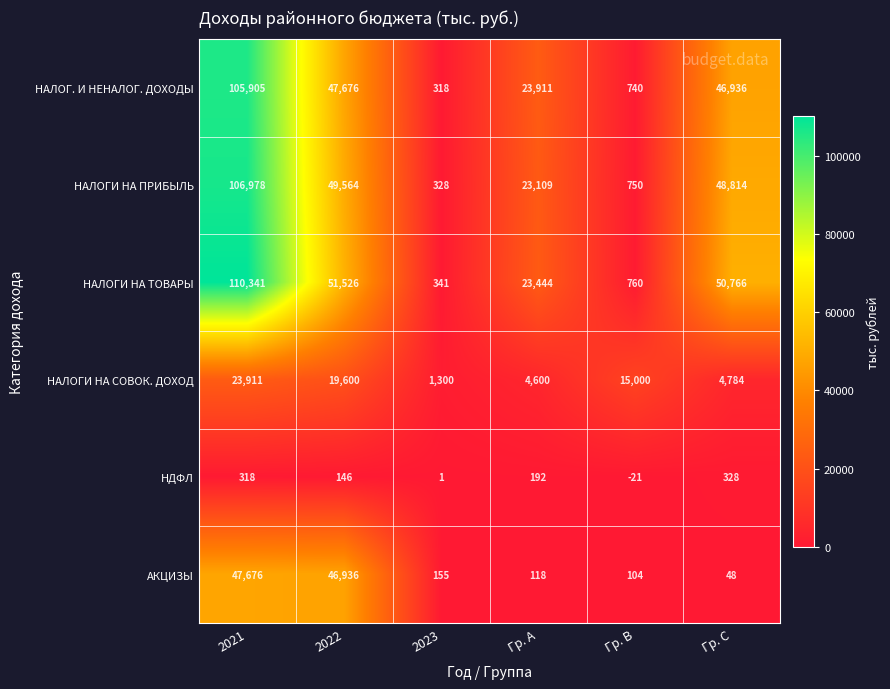

At which label does НАЛОГИ НА ТОВАРЫ first exceed 50766?

2021